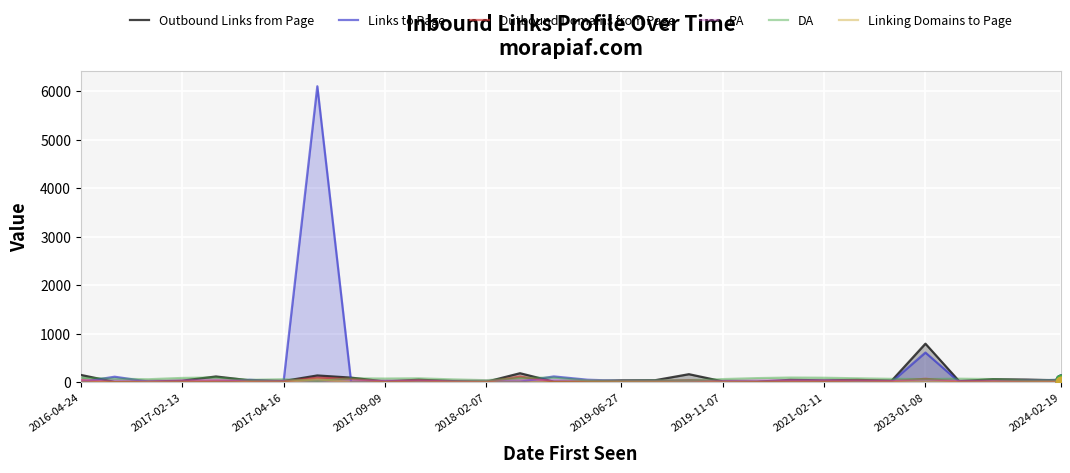

Which series has the widest spread of Y values?

Links to Page